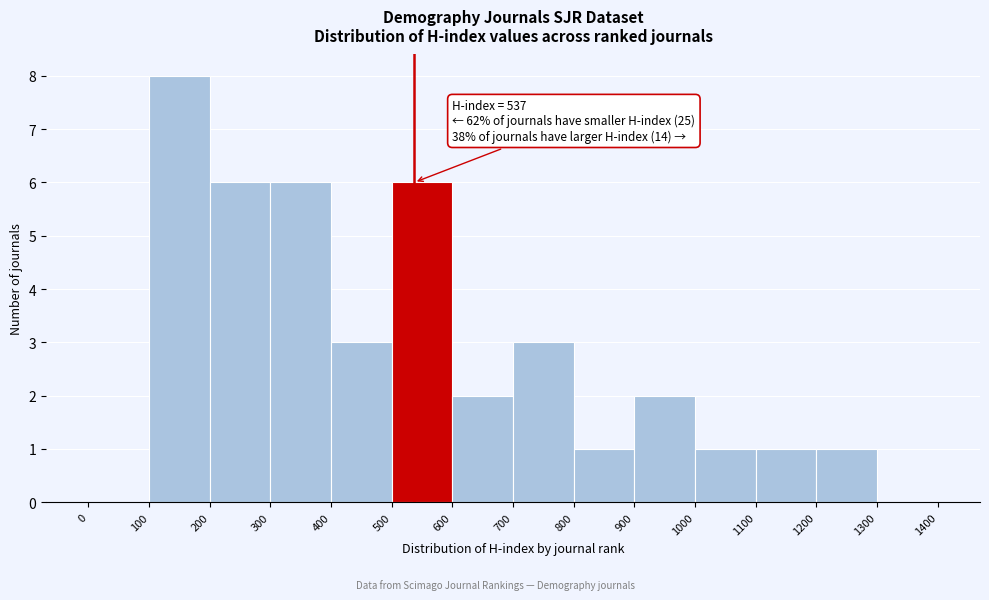

Over which range of the x-axis is the bar tallest?

100 to 200